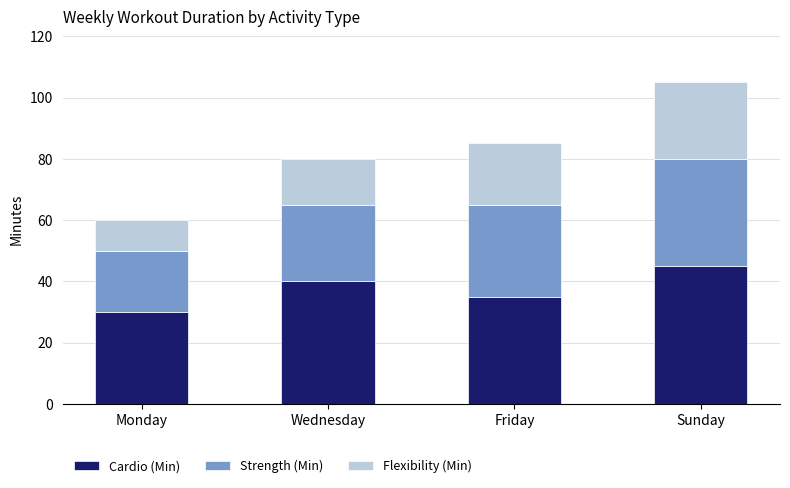

List the labels in order of Cardio (Min) value, smallest first.

Monday, Friday, Wednesday, Sunday